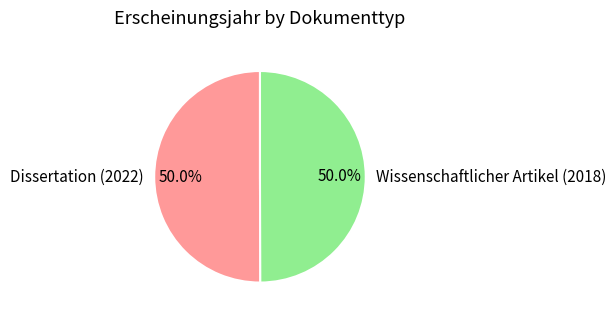

To the nearest percent, what portion does Wissenschaftlicher Artikel (2018) represent?

50%